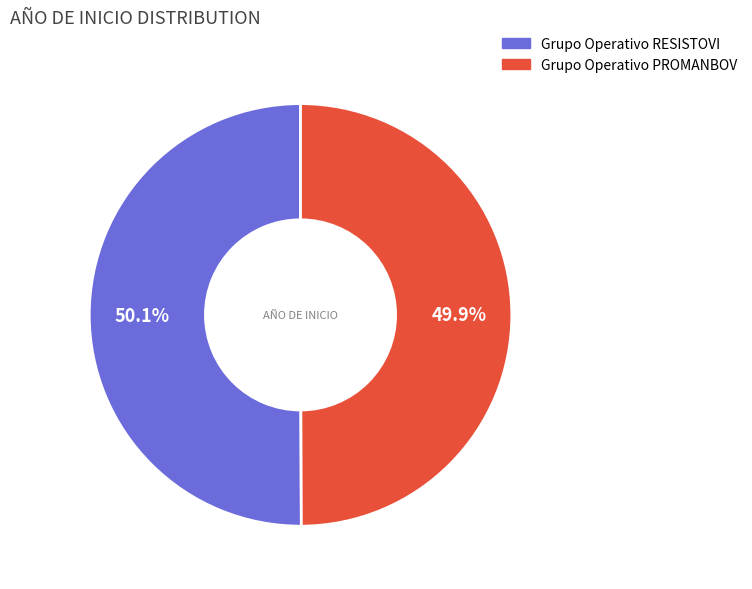

Count the number of slices in the pie.

2